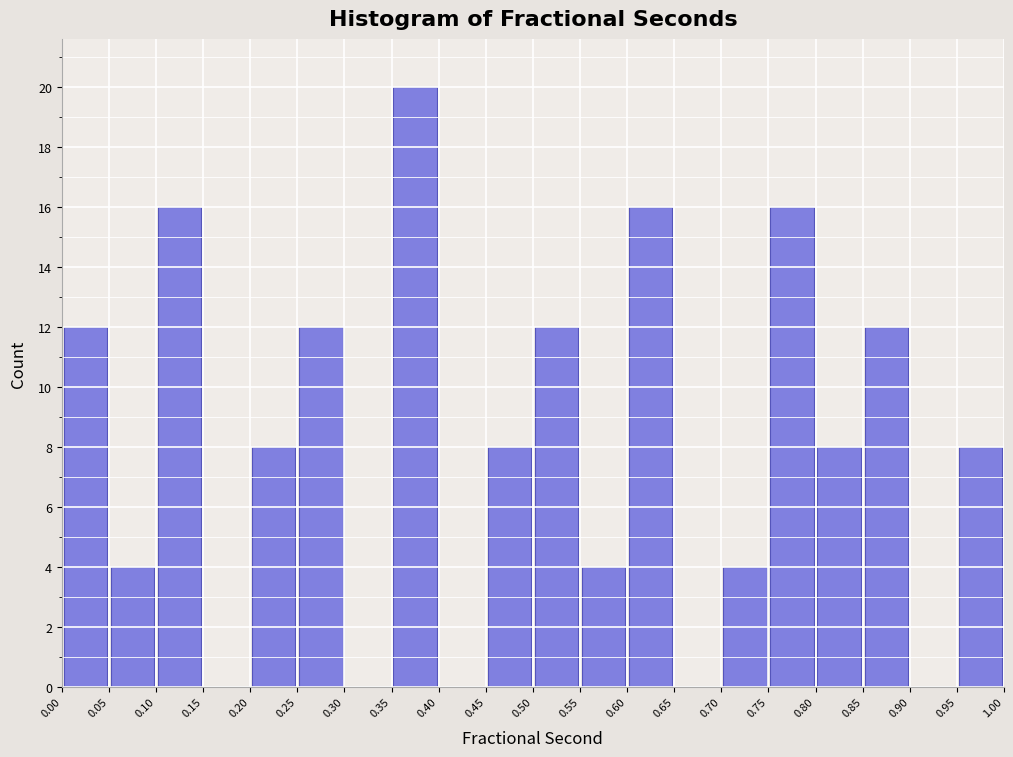

Reading left to right, transcribe this chart: for each bar, give the range it covers on the x-axis and its height. The values are not printed on the chart, so give them approximately, as read against the axis.

0.00 to 0.05: 12
0.05 to 0.10: 4
0.10 to 0.15: 16
0.15 to 0.20: 0
0.20 to 0.25: 8
0.25 to 0.30: 12
0.30 to 0.35: 0
0.35 to 0.40: 20
0.40 to 0.45: 0
0.45 to 0.50: 8
0.50 to 0.55: 12
0.55 to 0.60: 4
0.60 to 0.65: 16
0.65 to 0.70: 0
0.70 to 0.75: 4
0.75 to 0.80: 16
0.80 to 0.85: 8
0.85 to 0.90: 12
0.90 to 0.95: 0
0.95 to 1.00: 8